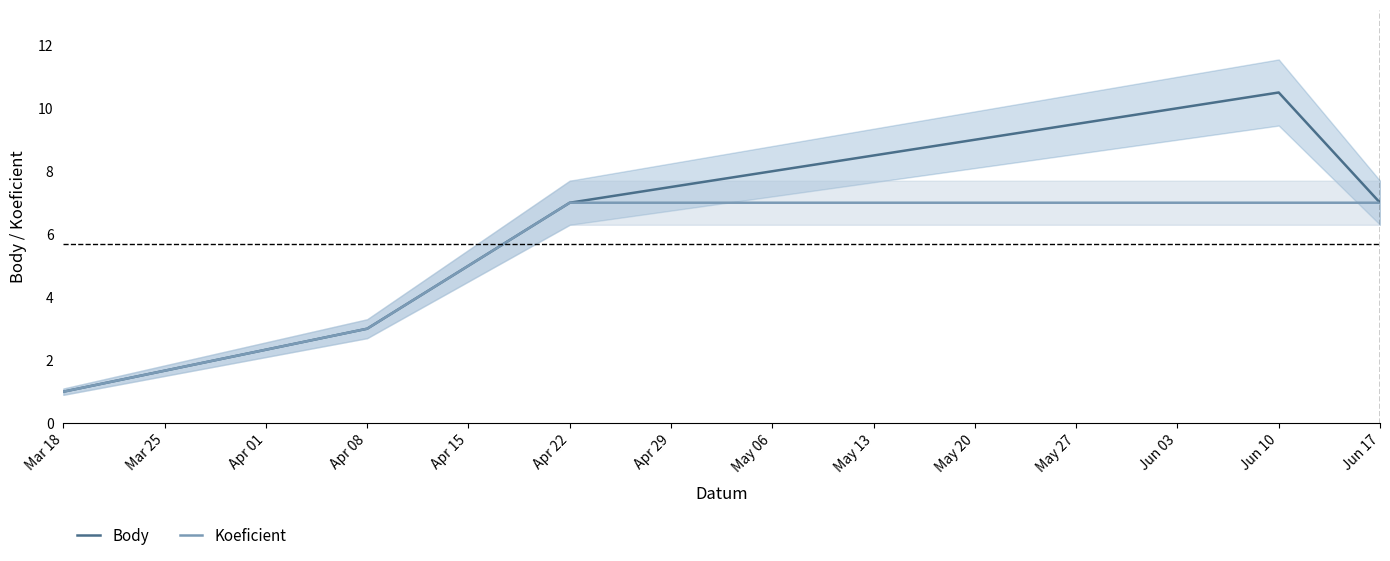

How many data points in Body are less than 7?

2